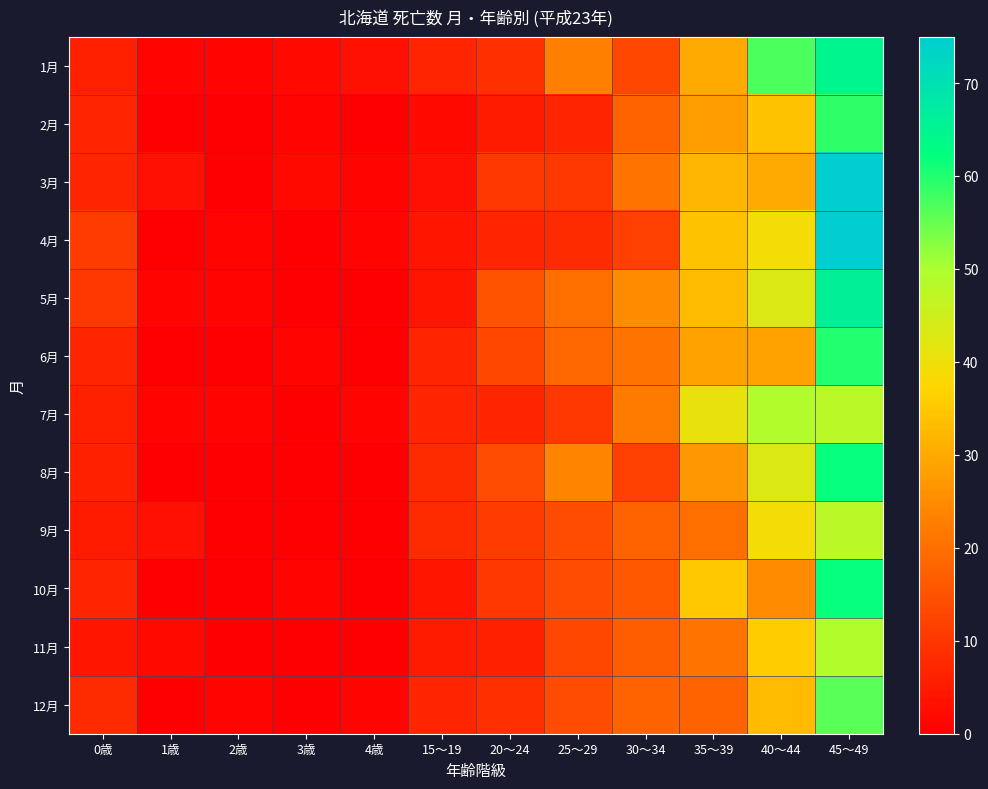

What is the total value across all series at 4歳?

7